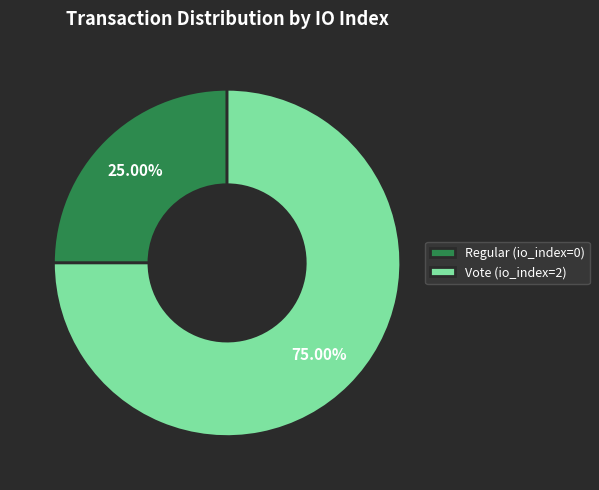

How many segments does this pie chart have?

2